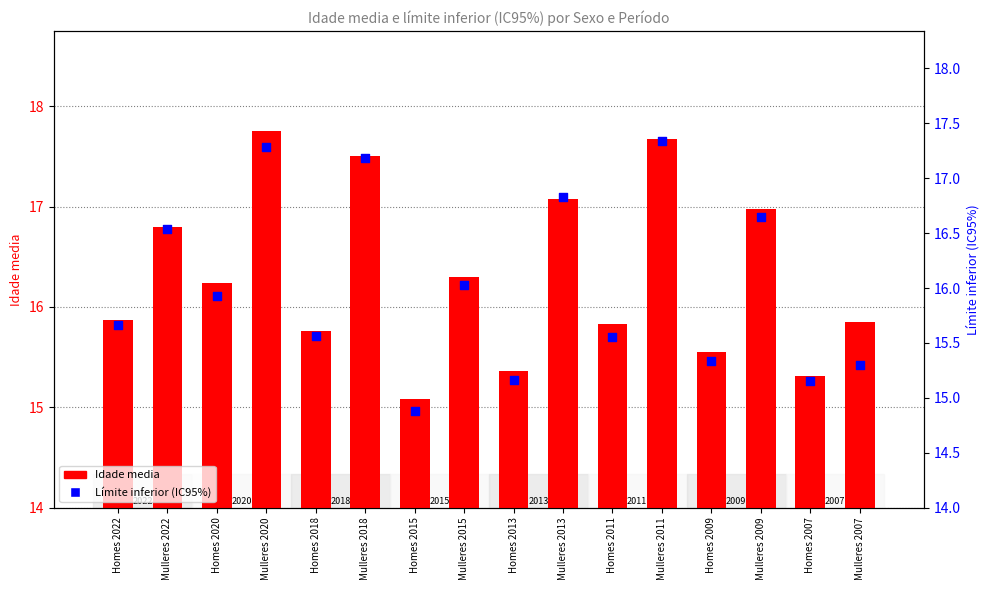

Which series reaches the maximum Y coordinate?

Idade media